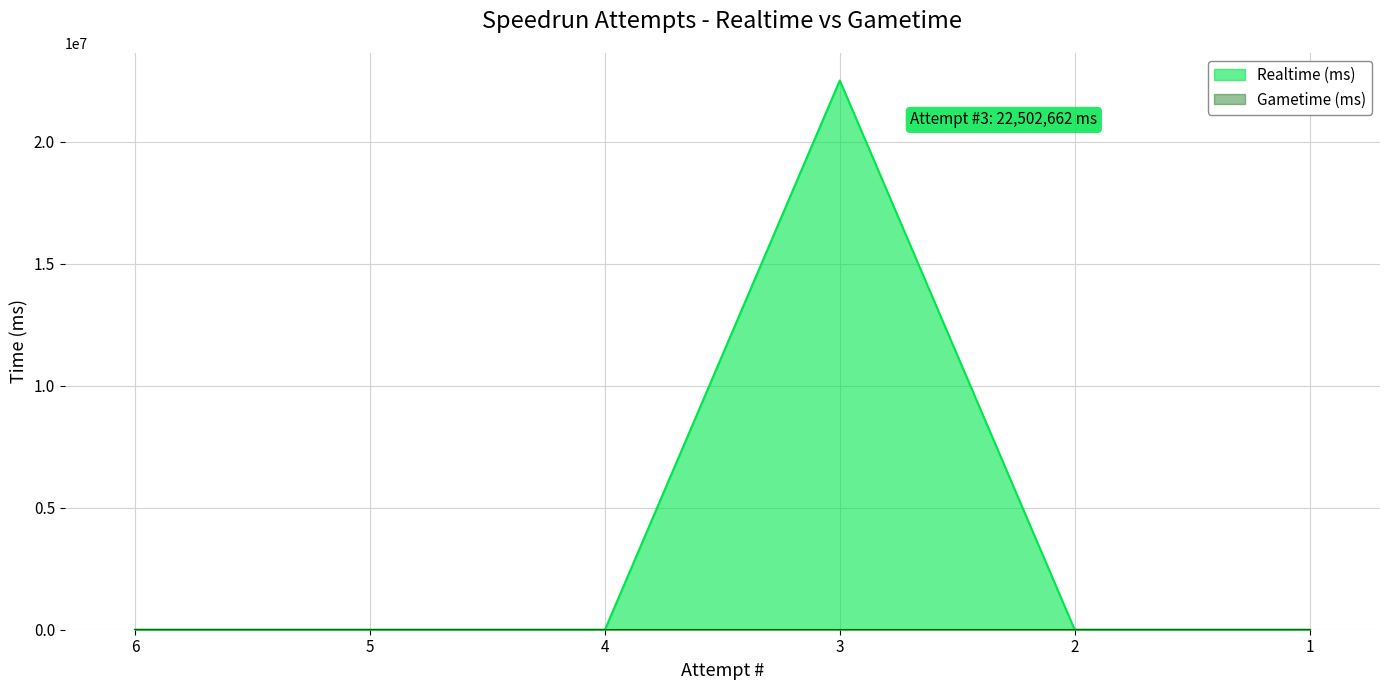

True or false: there are more than 1 points higher than both neighbors.

False